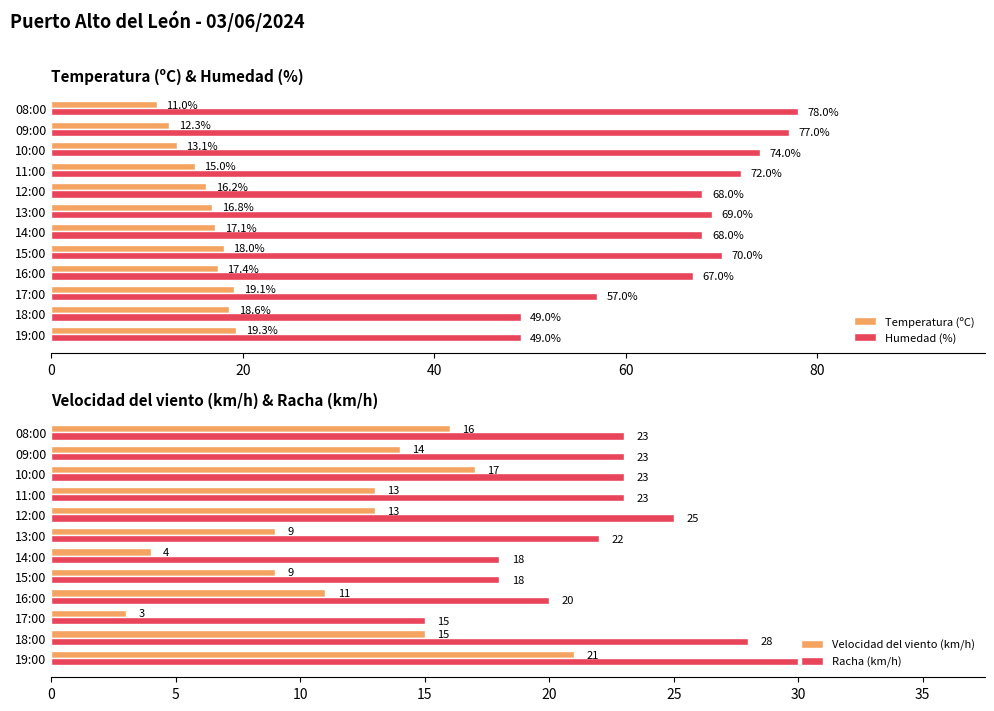

Where is Temperatura (ºC) nearest to the value 15?

11:00